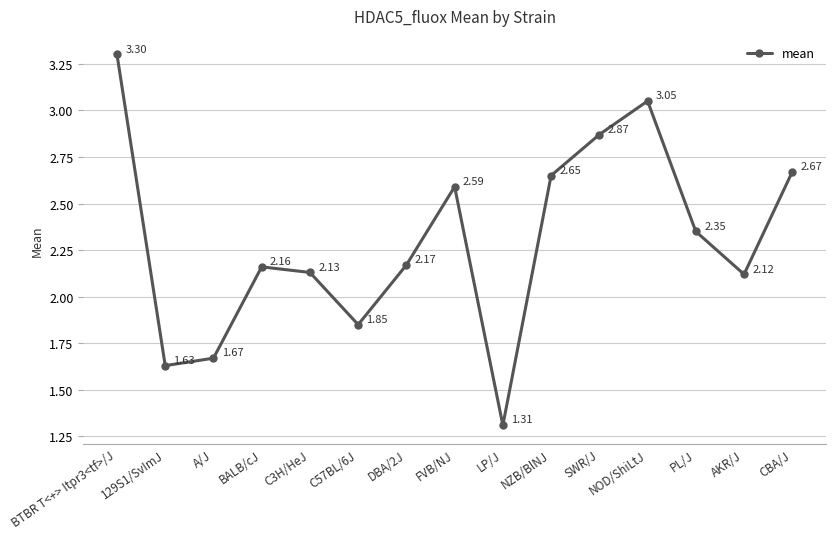

List the labels in order of value, smallest first.

LP/J, 129S1/SvImJ, A/J, C57BL/6J, AKR/J, C3H/HeJ, BALB/cJ, DBA/2J, PL/J, FVB/NJ, NZB/BlNJ, CBA/J, SWR/J, NOD/ShiLtJ, BTBR T<+> Itpr3<tf>/J